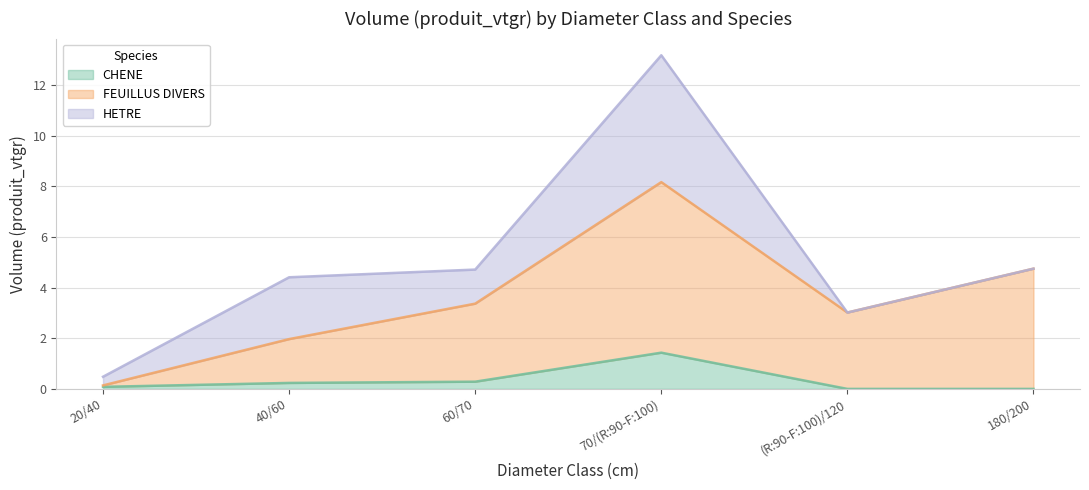

What is the label of the 1st point from the left?

20/40